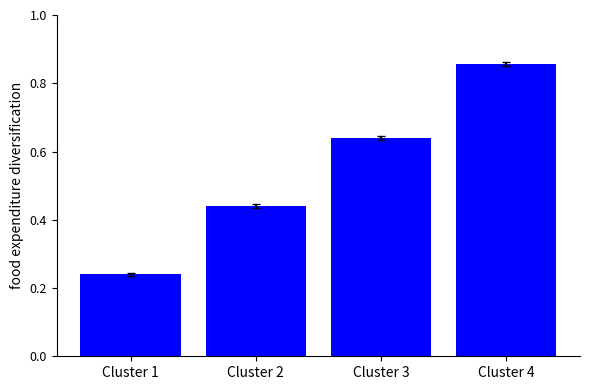

What is the average value?

0.5